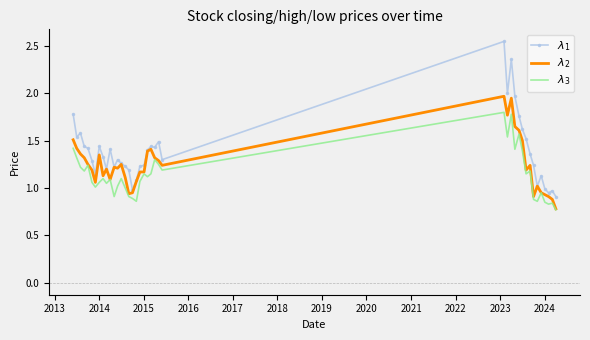

True or false: $\lambda_3$ and $\lambda_2$ intersect in this chart.

False